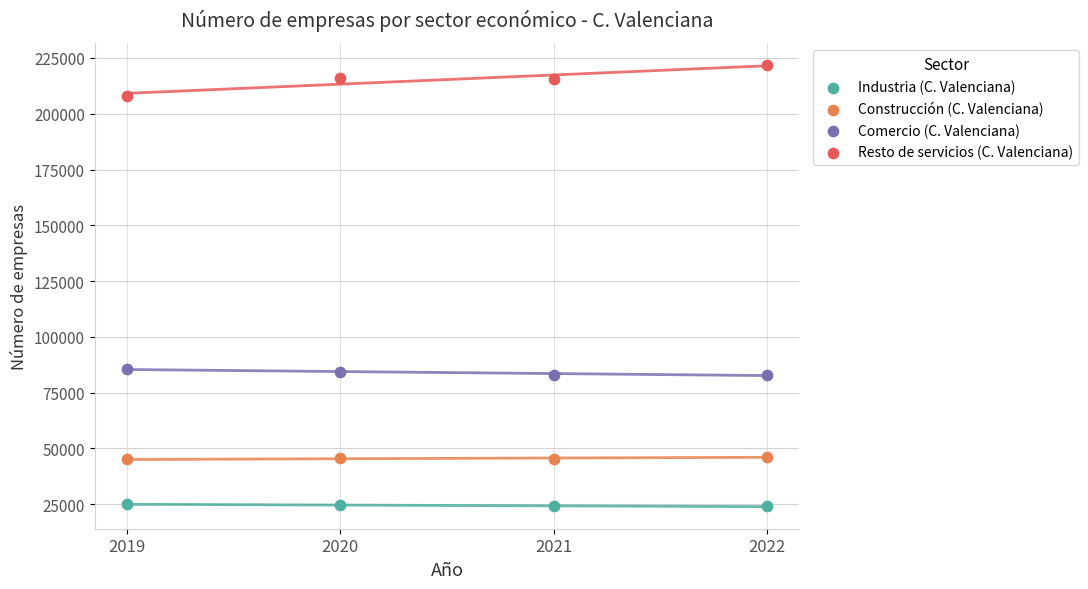

Across all data points, what is the range of Y values (max minus min)?

197783